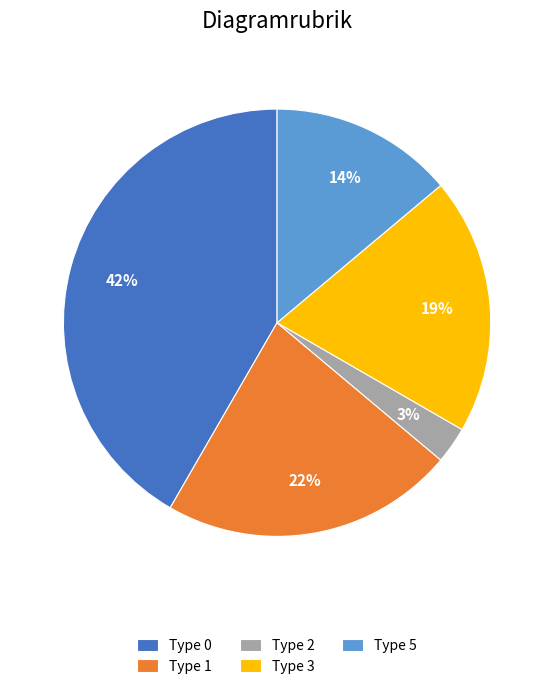

To the nearest percent, what is the difference between the Type 1 and Type 2 slice percentages?

19%